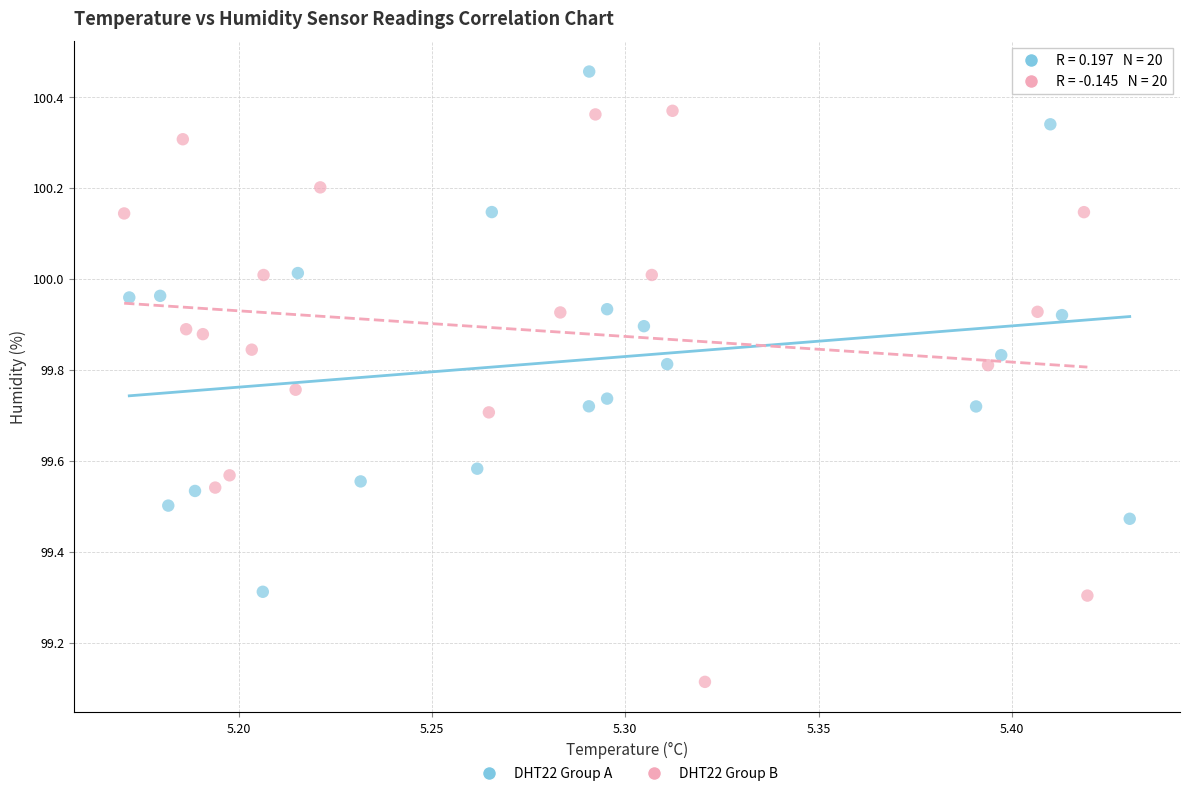

Which series contains the highest Y value?

DHT22 Group A